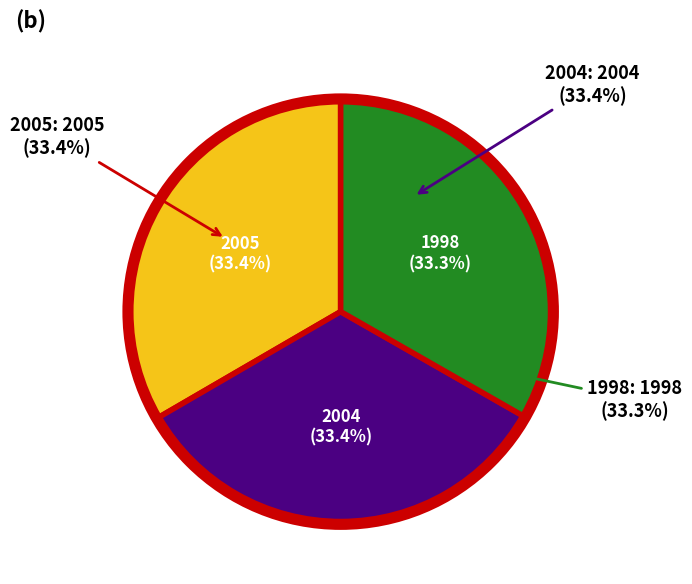

Which slice is the largest?

OPUS4-12939
2005